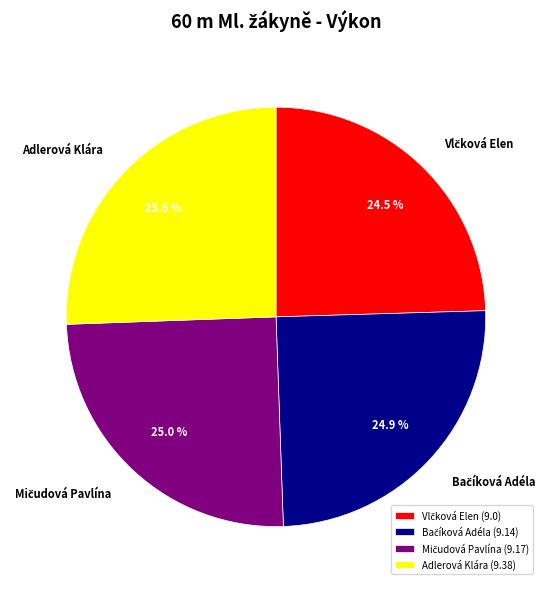

Is Adlerová Klára (9.38) the majority of the pie?

No